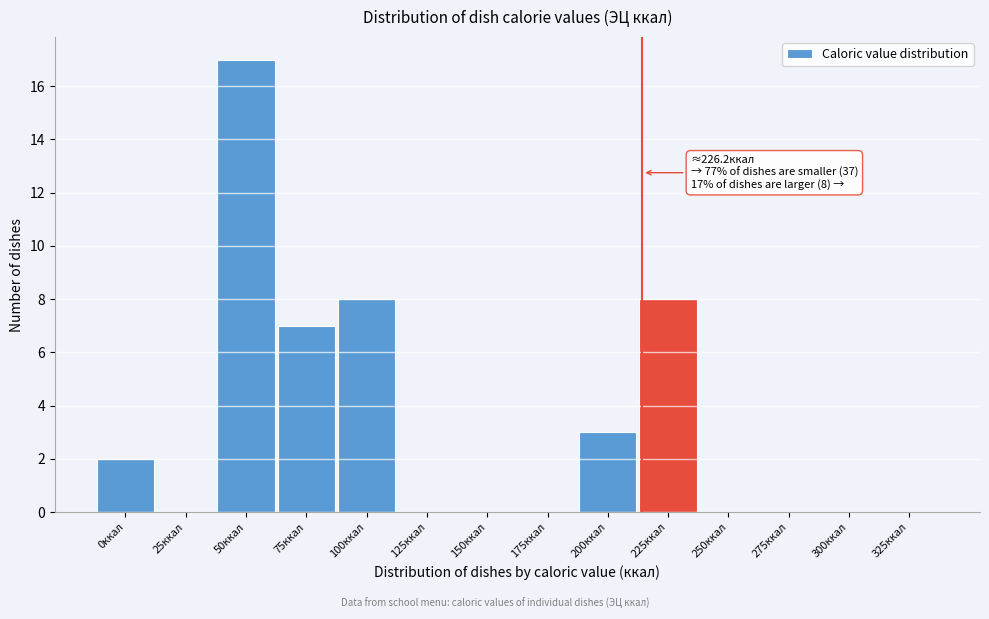

Reading right to left, extract all data points from this chart.

325ккал=0	300ккал=0	275ккал=0	250ккал=0	225ккал=8	200ккал=3	175ккал=0	150ккал=0	125ккал=0	100ккал=8	75ккал=7	50ккал=17	25ккал=0	0ккал=2